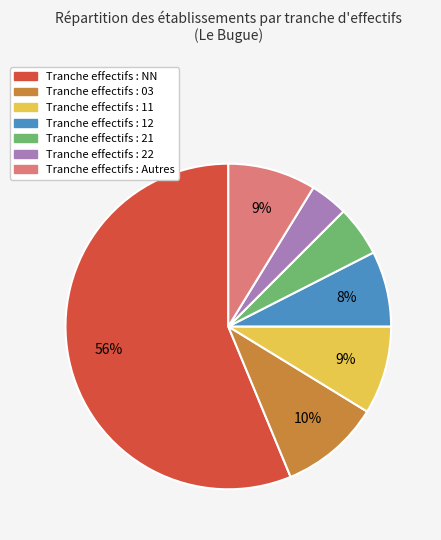

How many segments does this pie chart have?

7